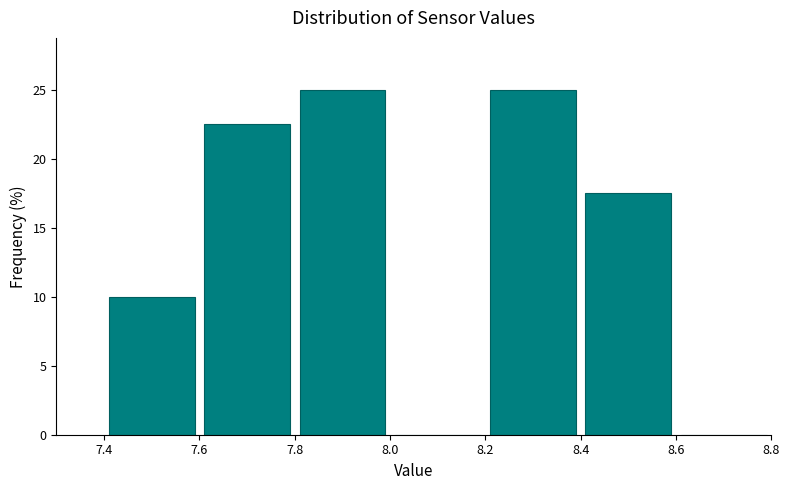

What is the height of the bar covering 7.8 to 8.0 on the x-axis? The values are not printed on the chart, so give them approximately, as read against the axis.

25.0